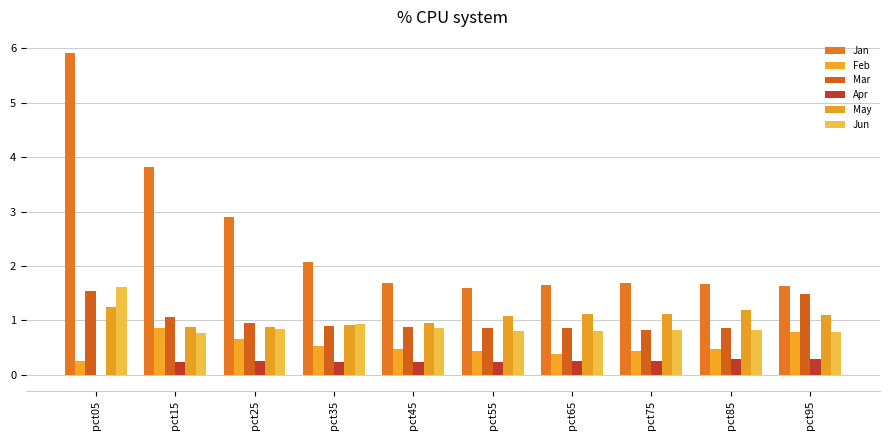

Reading left to right, list all the values displayed in this chart.

Jan: 5.9	3.8	2.9	2.1	1.7	1.6	1.7	1.7	1.7	1.6
Feb: 0.2	0.9	0.7	0.5	0.5	0.4	0.4	0.4	0.5	0.8
Mar: 1.5	1.1	1.0	0.9	0.9	0.9	0.9	0.8	0.9	1.5
Apr: -0.0	0.2	0.3	0.2	0.2	0.2	0.3	0.2	0.3	0.3
May: 1.2	0.9	0.9	0.9	0.9	1.1	1.1	1.1	1.2	1.1
Jun: 1.6	0.8	0.8	0.9	0.9	0.8	0.8	0.8	0.8	0.8